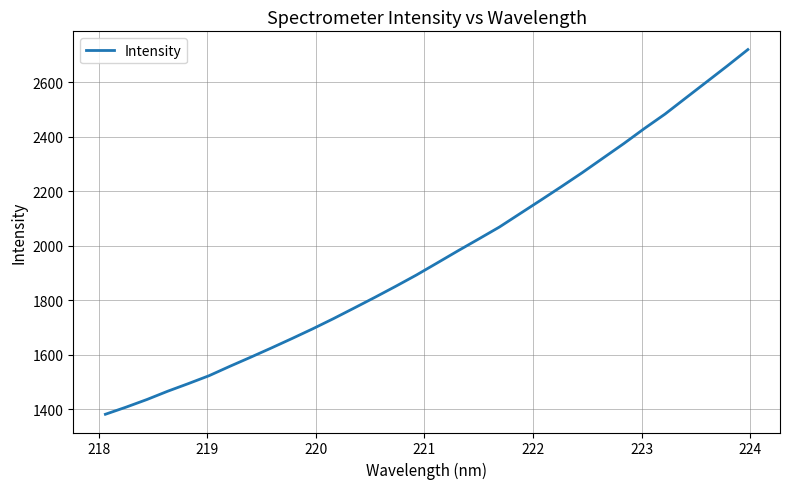

What is the difference between the maximum and minimum values?

1337.1